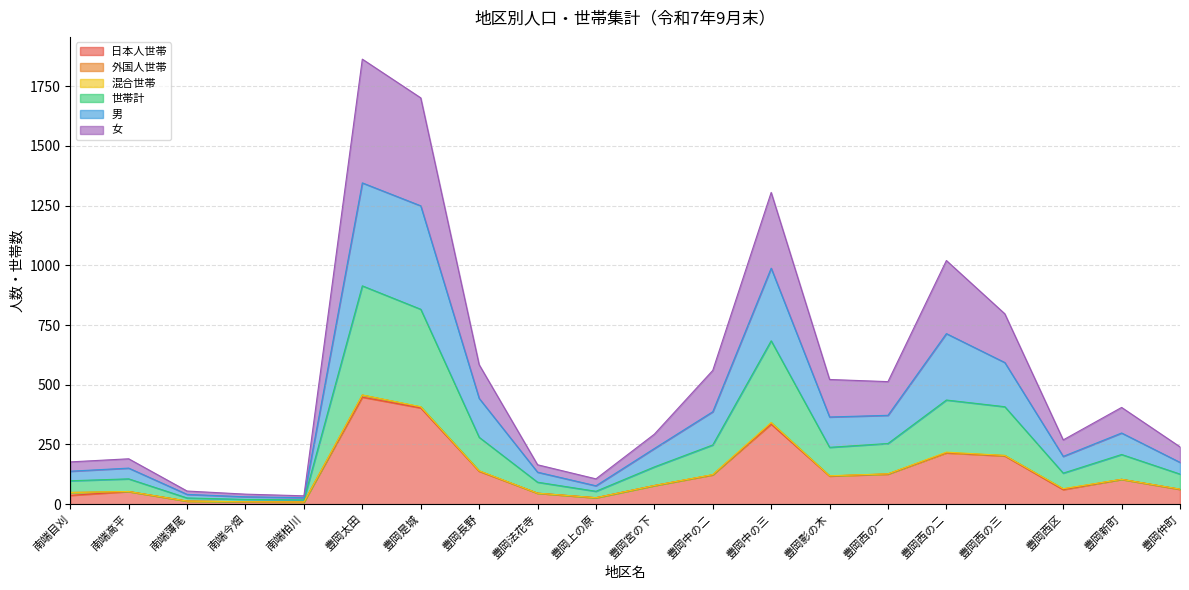

How many lines are shown in the chart?

6